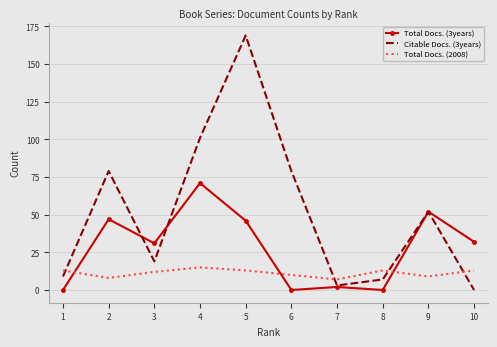

At 2, list the series in order from largest to smallest.

Citable Docs. (3years), Total Docs. (3years), Total Docs. (2008)